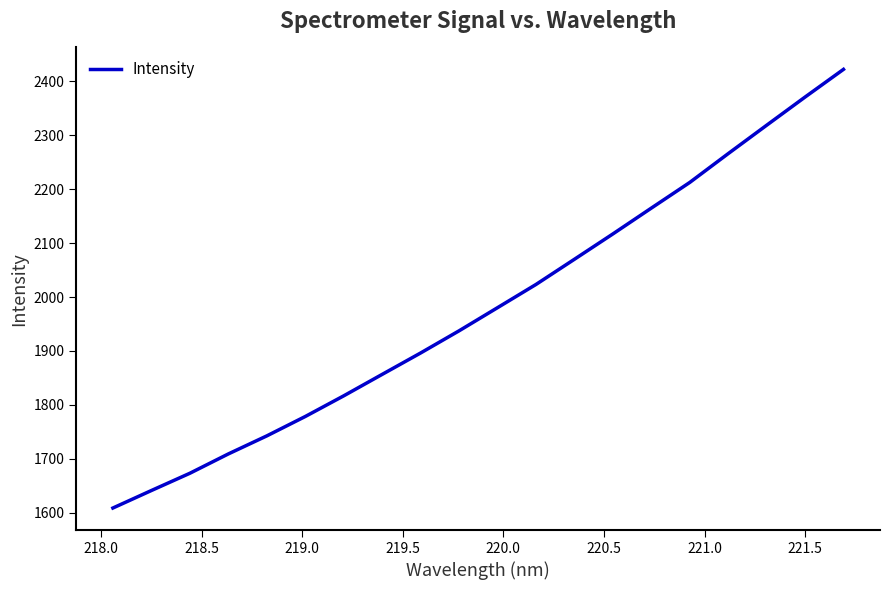

What is the greatest value displayed?

2422.2